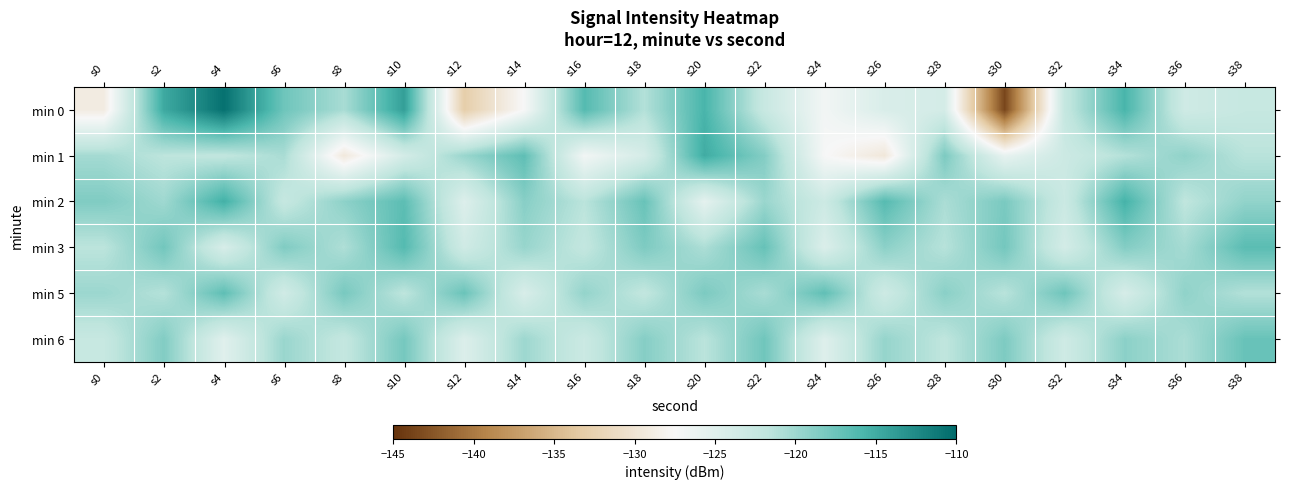

At s38, list the series in order from smallest to largest.

min 0, min 1, min 5, min 2, min 6, min 3